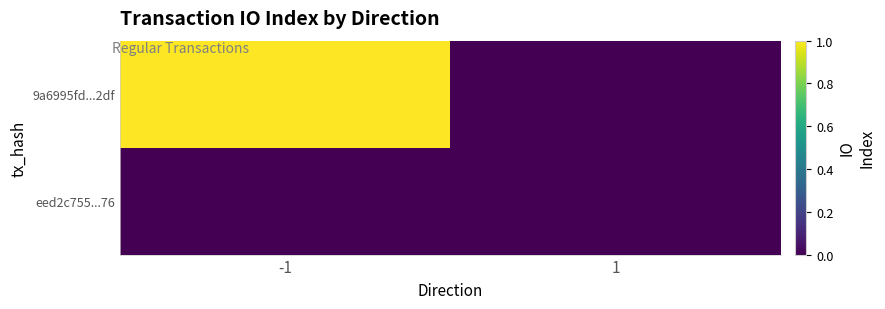

How many distinct data groups are displayed?

2